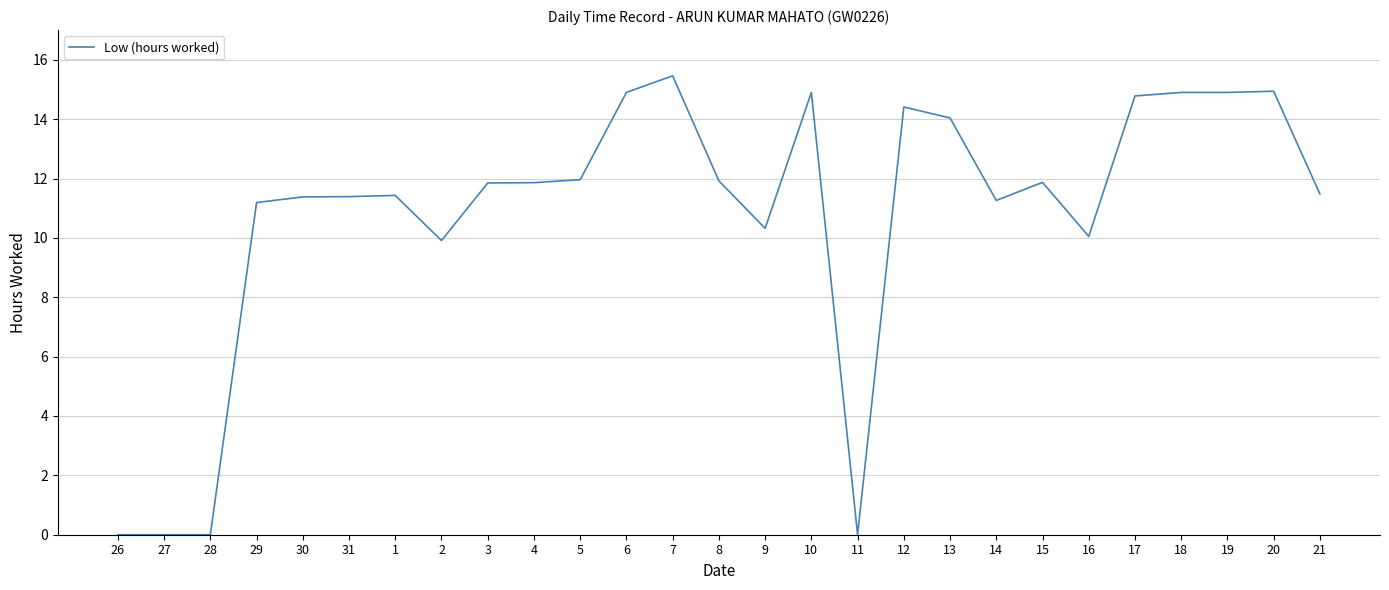

True or false: there are more than 2 points higher than both neighbors.

True